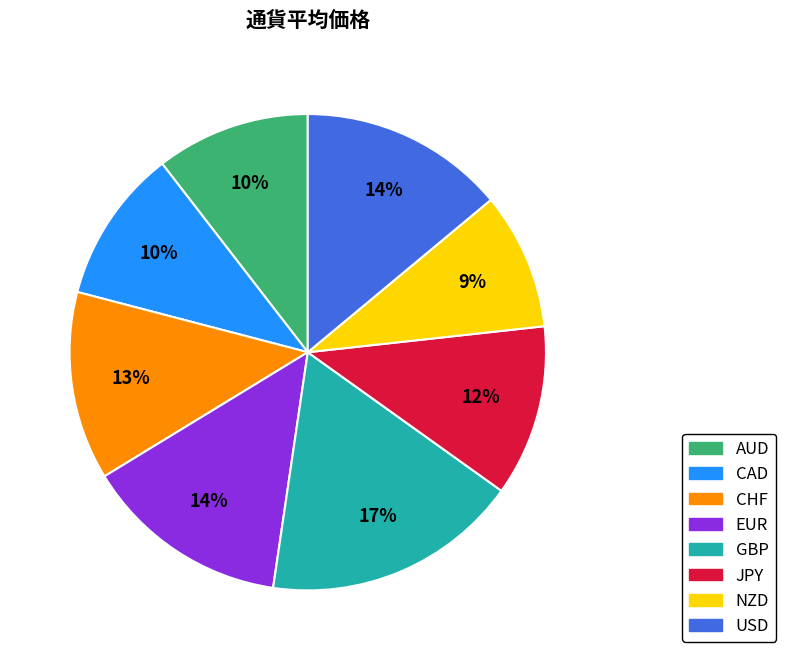

To the nearest percent, what is the average slice percentage?

12%